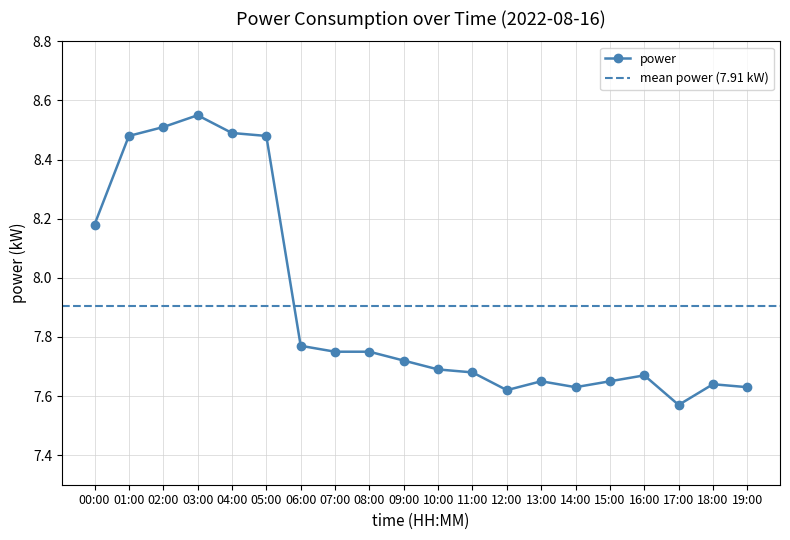

Rank the categories by value from highest to lowest.

03:00, 02:00, 04:00, 01:00, 05:00, 00:00, 06:00, 07:00, 08:00, 09:00, 10:00, 11:00, 16:00, 13:00, 15:00, 18:00, 14:00, 19:00, 12:00, 17:00